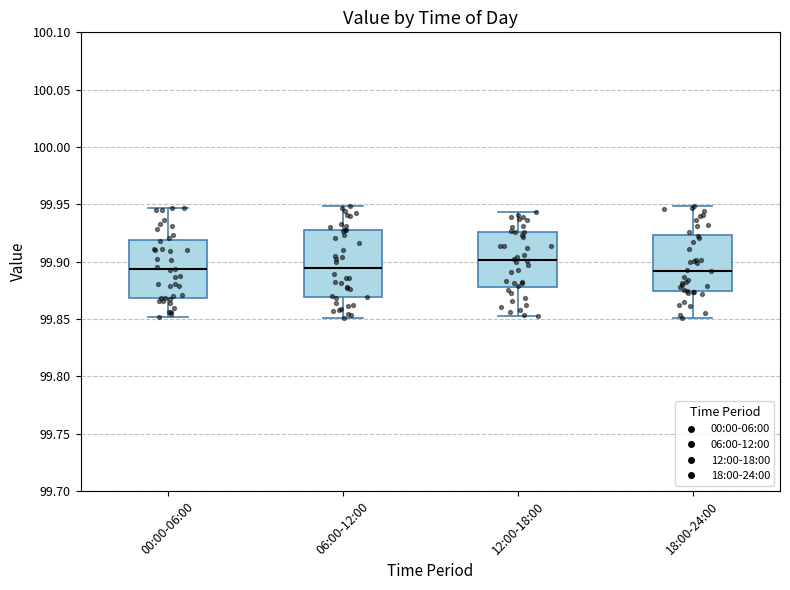

Reading left to right, read every box against the y-axis: the position of its median line, the range the box covers, and the ends of its whiskers. The values are not printed on the chart, so give them approximately, as read against the axis.

00:00-06:00: median 99.895, box 99.870 to 99.920, whiskers 99.850 to 99.945
06:00-12:00: median 99.895, box 99.870 to 99.925, whiskers 99.850 to 99.950
12:00-18:00: median 99.900, box 99.880 to 99.925, whiskers 99.855 to 99.945
18:00-24:00: median 99.890, box 99.875 to 99.925, whiskers 99.850 to 99.950